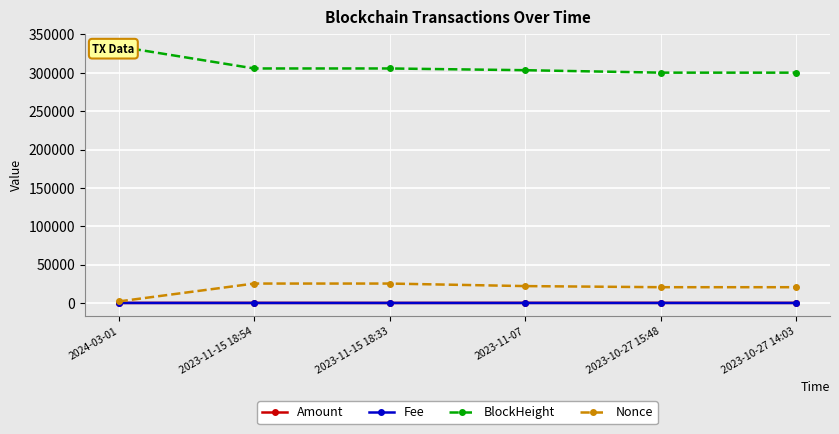

What is the difference between the maximum and minimum values in the Fee series?

0.3